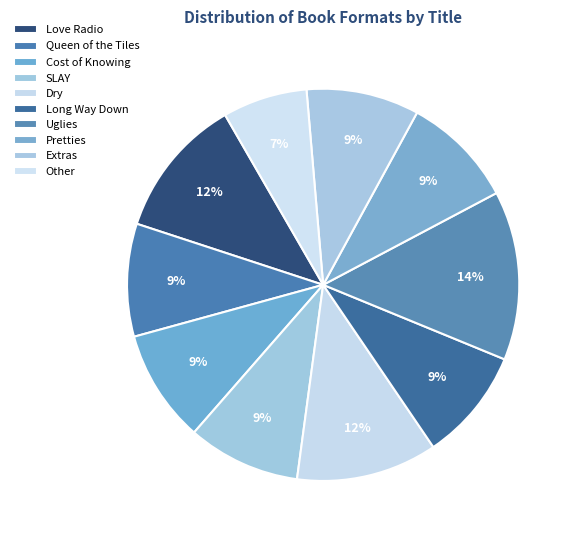

Does SLAY represent more than half of the total?

No